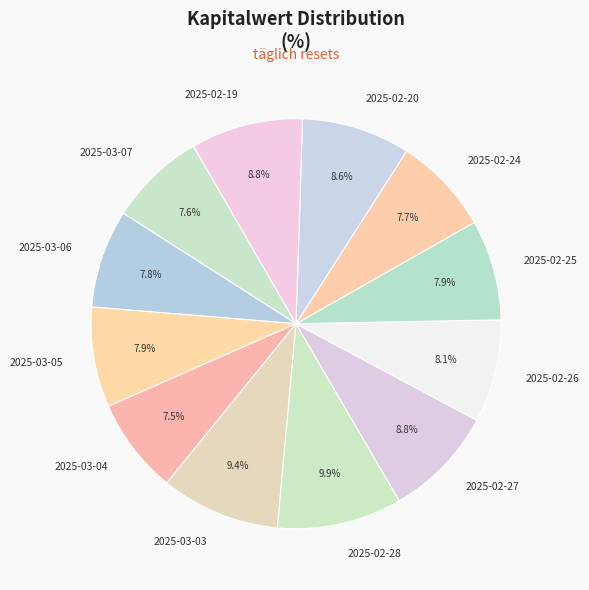

Does any single category account for the majority?

No